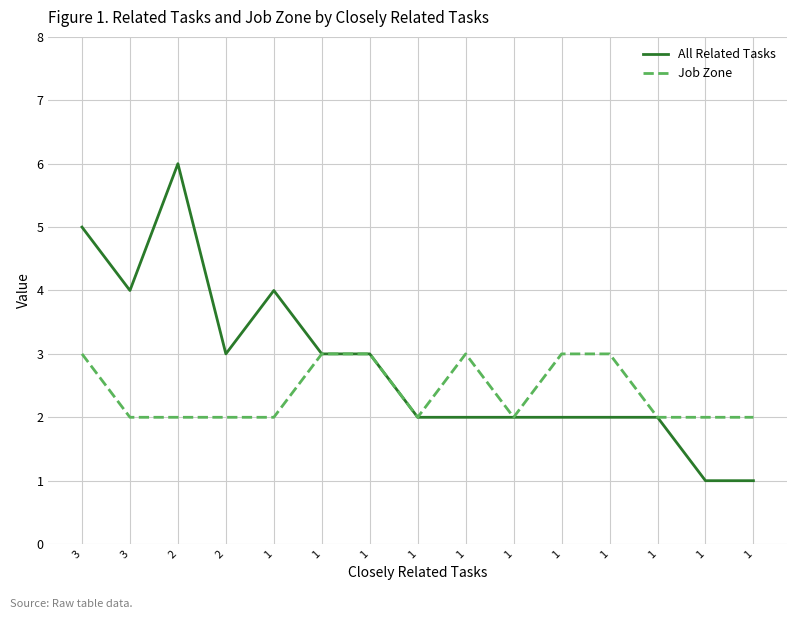

True or false: All Related Tasks has more than 0 interior local peaks.

True